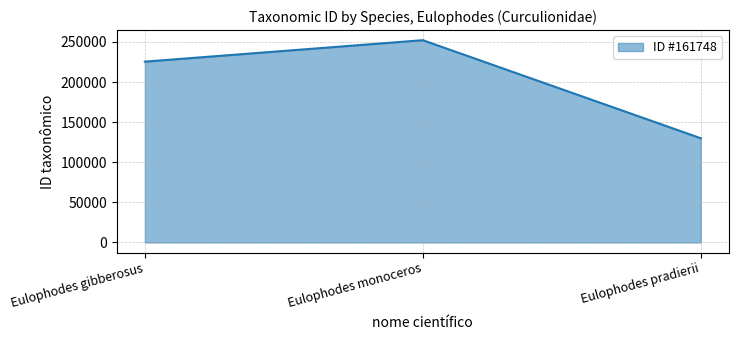

Reading right to left, list all the values displayed in this chart.

129893	252114	225388